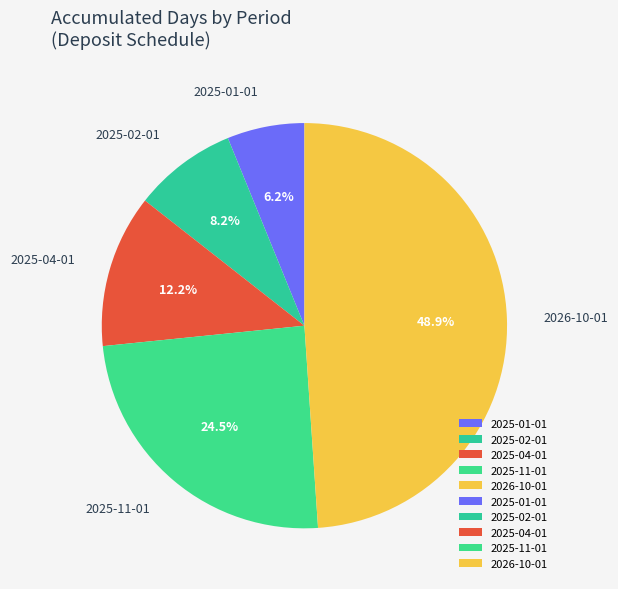

Which category has the smallest portion of the pie?

2025-01-01